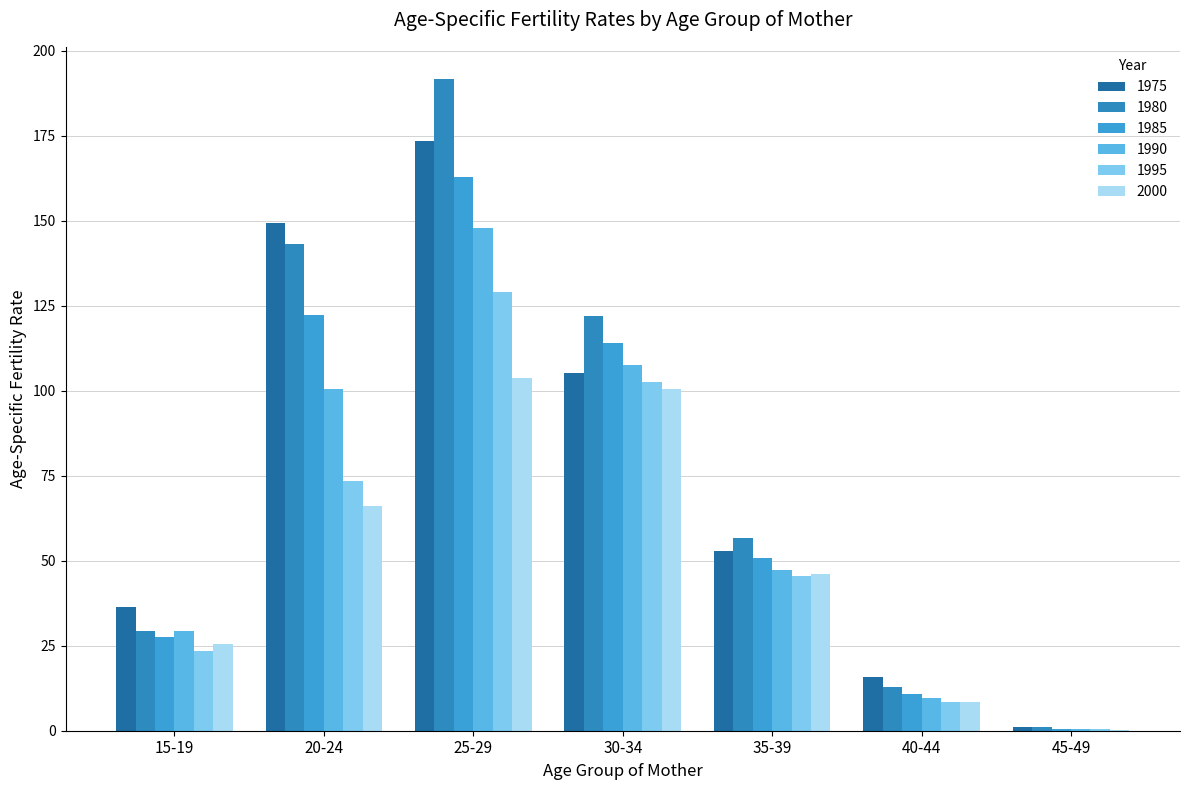

Are the bars horizontal?

No